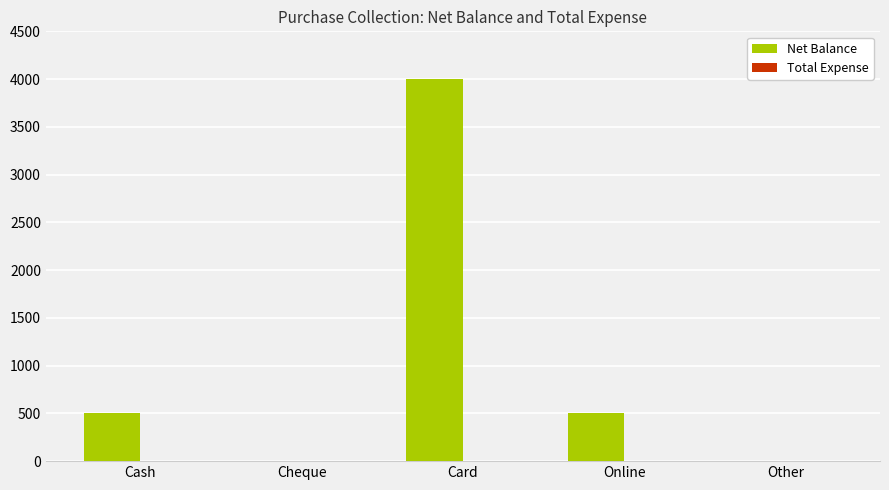

Reading left to right, what are all the values shown in this chart?

Cash=500	Cheque=0	Card=4000	Online=500	Other=0